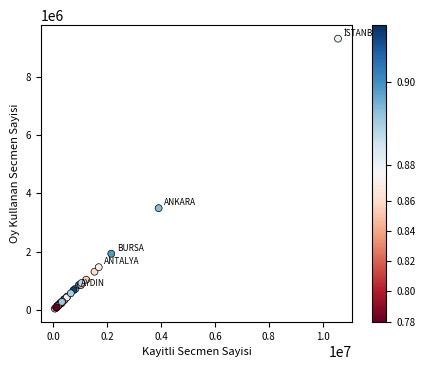

What Y value in the scatter plot is closest to 4676495?

3492366